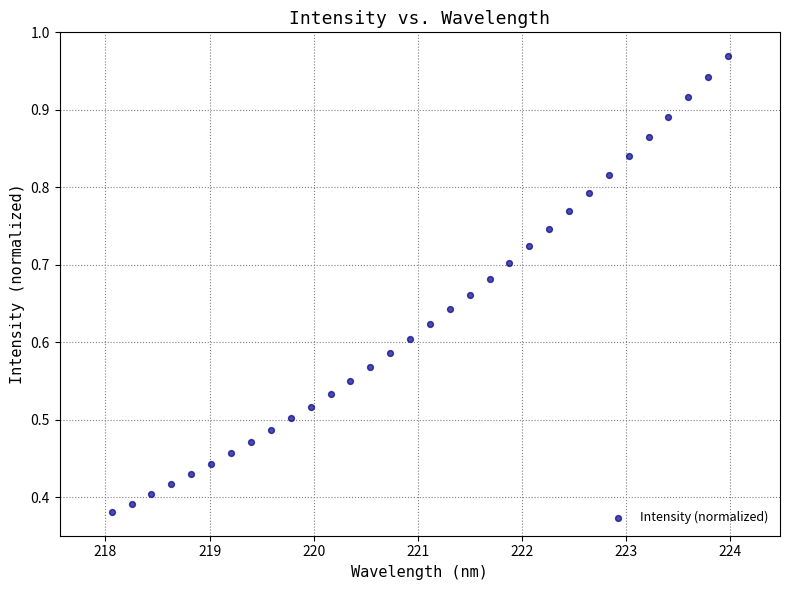

What is the range of X values (max minus min)?

5.9